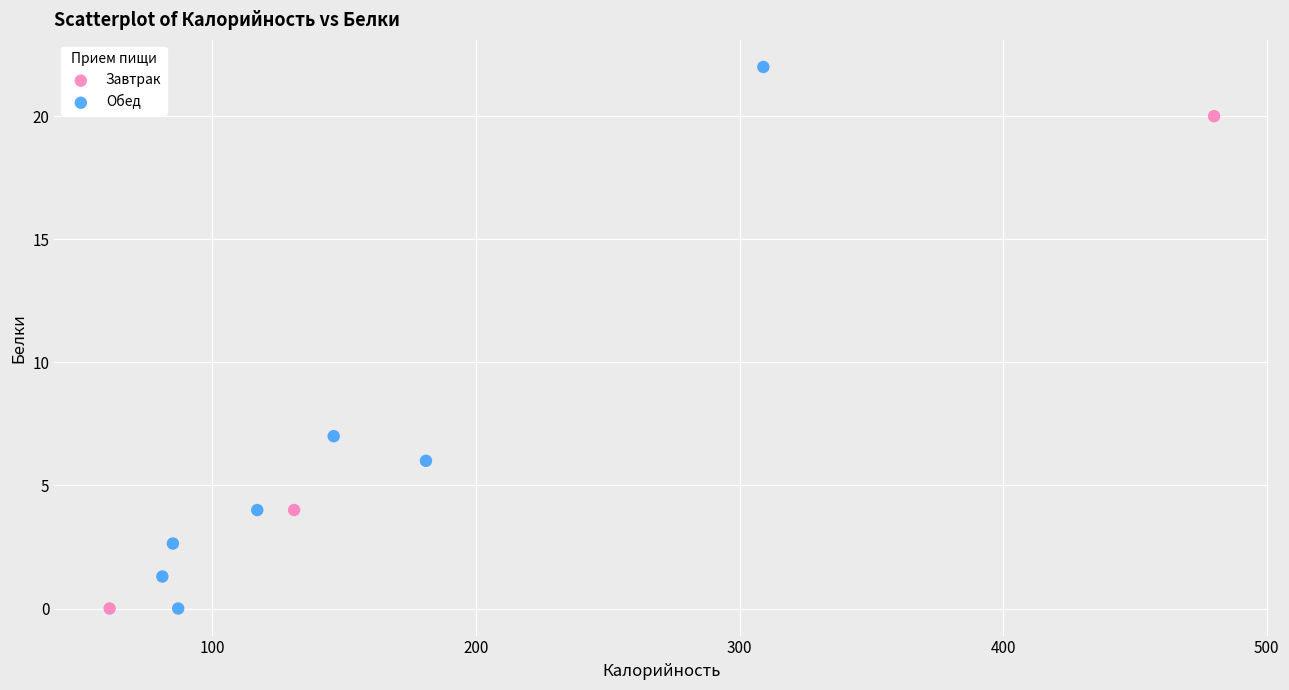

Which series has the largest Y range (max minus min)?

Обед